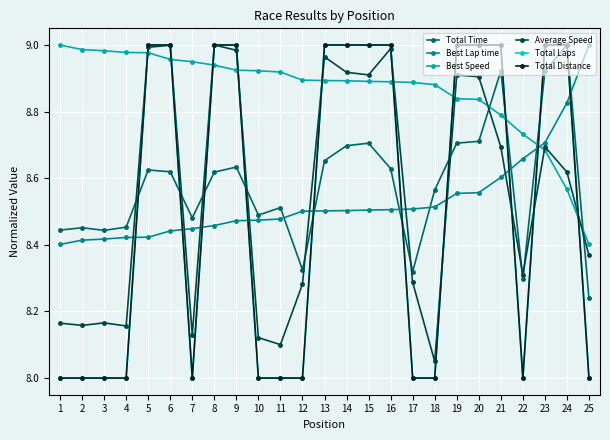

Reading left to right, extract all data points from this chart.

Total Time: 1=8.4	2=8.5	3=8.4	4=8.5	5=8.6	6=8.6	7=8.5	8=8.6	9=8.6	10=8.5	11=8.5	12=8.3	13=8.7	14=8.7	15=8.7	16=8.6	17=8.3	18=8.6	19=8.7	20=8.7	21=8.9	22=8.3	23=8.9	24=9.0	25=8.2
Best Lap time: 1=8.4	2=8.4	3=8.4	4=8.4	5=8.4	6=8.4	7=8.4	8=8.5	9=8.5	10=8.5	11=8.5	12=8.5	13=8.5	14=8.5	15=8.5	16=8.5	17=8.5	18=8.5	19=8.6	20=8.6	21=8.6	22=8.7	23=8.7	24=8.8	25=9.0
Best Speed: 1=9.0	2=9.0	3=9.0	4=9.0	5=9.0	6=9.0	7=8.9	8=8.9	9=8.9	10=8.9	11=8.9	12=8.9	13=8.9	14=8.9	15=8.9	16=8.9	17=8.9	18=8.9	19=8.8	20=8.8	21=8.8	22=8.7	23=8.7	24=8.6	25=8.4
Average Speed: 1=8.2	2=8.2	3=8.2	4=8.2	5=9.0	6=9.0	7=8.1	8=9.0	9=9.0	10=8.1	11=8.1	12=8.3	13=9.0	14=8.9	15=8.9	16=9.0	17=8.3	18=8.1	19=8.9	20=8.9	21=8.7	22=8.3	23=8.7	24=8.6	25=8.4
Total Laps: 1=8.0	2=8.0	3=8.0	4=8.0	5=9.0	6=9.0	7=8.0	8=9.0	9=9.0	10=8.0	11=8.0	12=8.0	13=9.0	14=9.0	15=9.0	16=9.0	17=8.0	18=8.0	19=9.0	20=9.0	21=9.0	22=8.0	23=9.0	24=9.0	25=8.0
Total Distance: 1=8.0	2=8.0	3=8.0	4=8.0	5=9.0	6=9.0	7=8.0	8=9.0	9=9.0	10=8.0	11=8.0	12=8.0	13=9.0	14=9.0	15=9.0	16=9.0	17=8.0	18=8.0	19=9.0	20=9.0	21=9.0	22=8.0	23=9.0	24=9.0	25=8.0